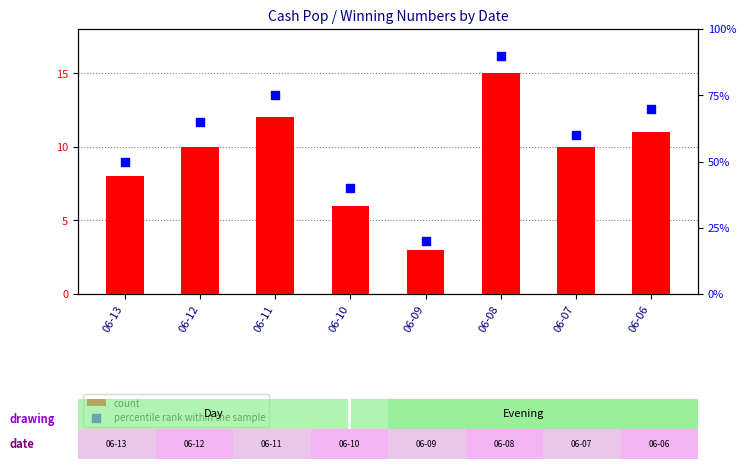

Which series has the widest spread of Y values?

percentile rank within the sample